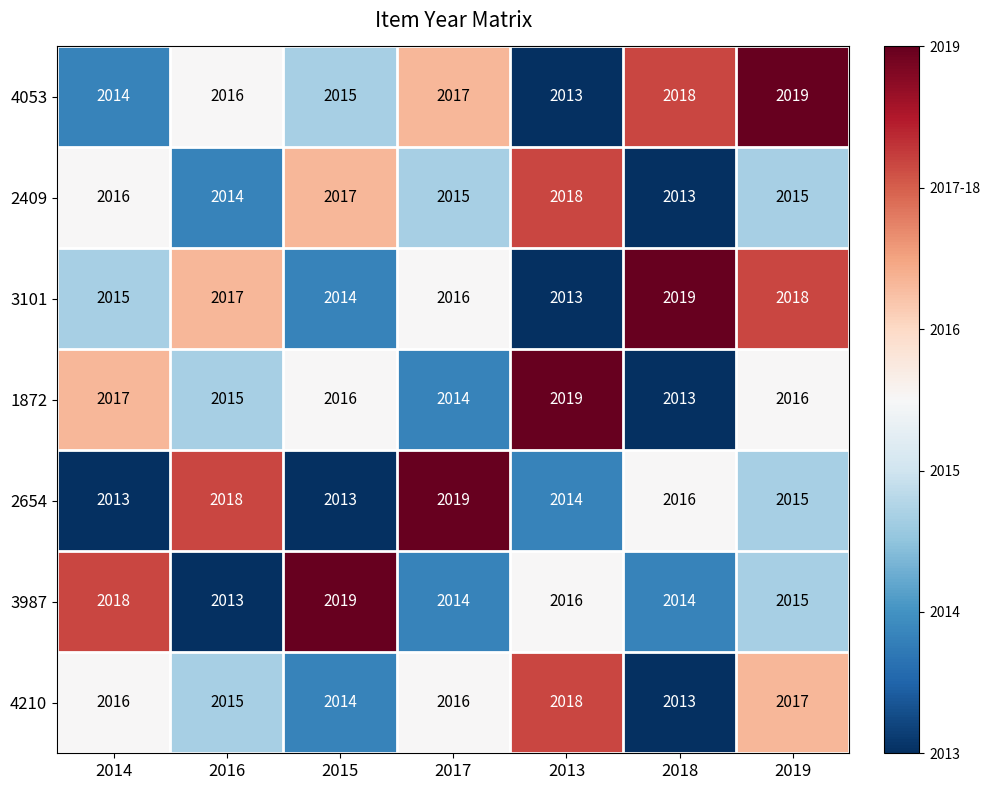

What is the spread (max minus min) of values at 2019?

4